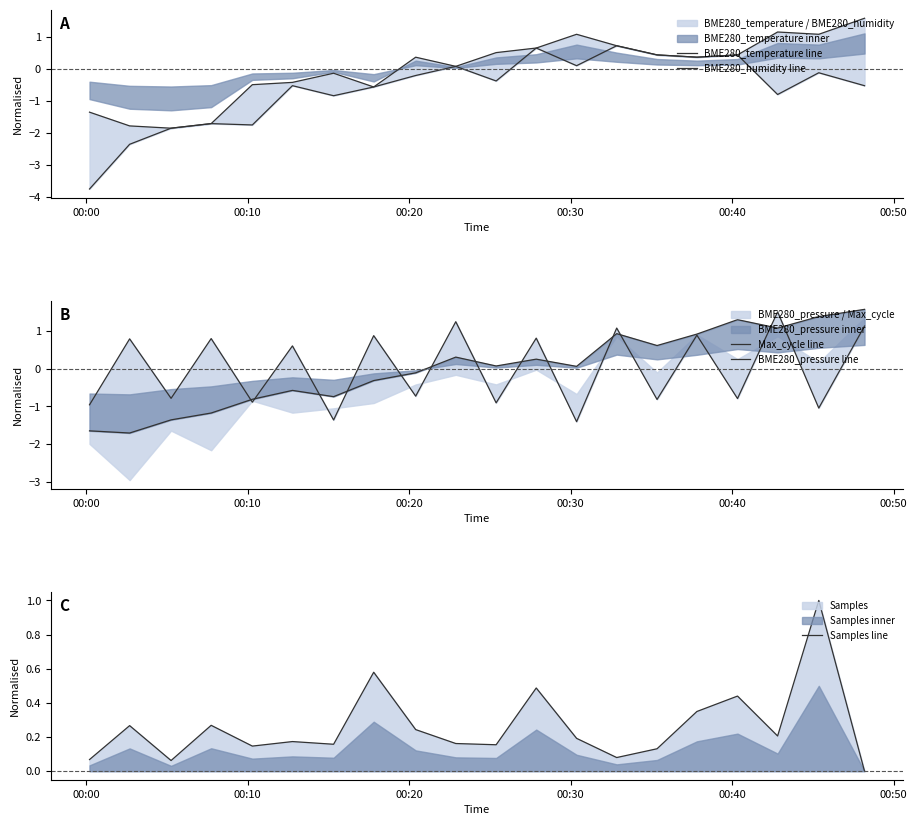

What is the highest value of the Samples line series?

1.0